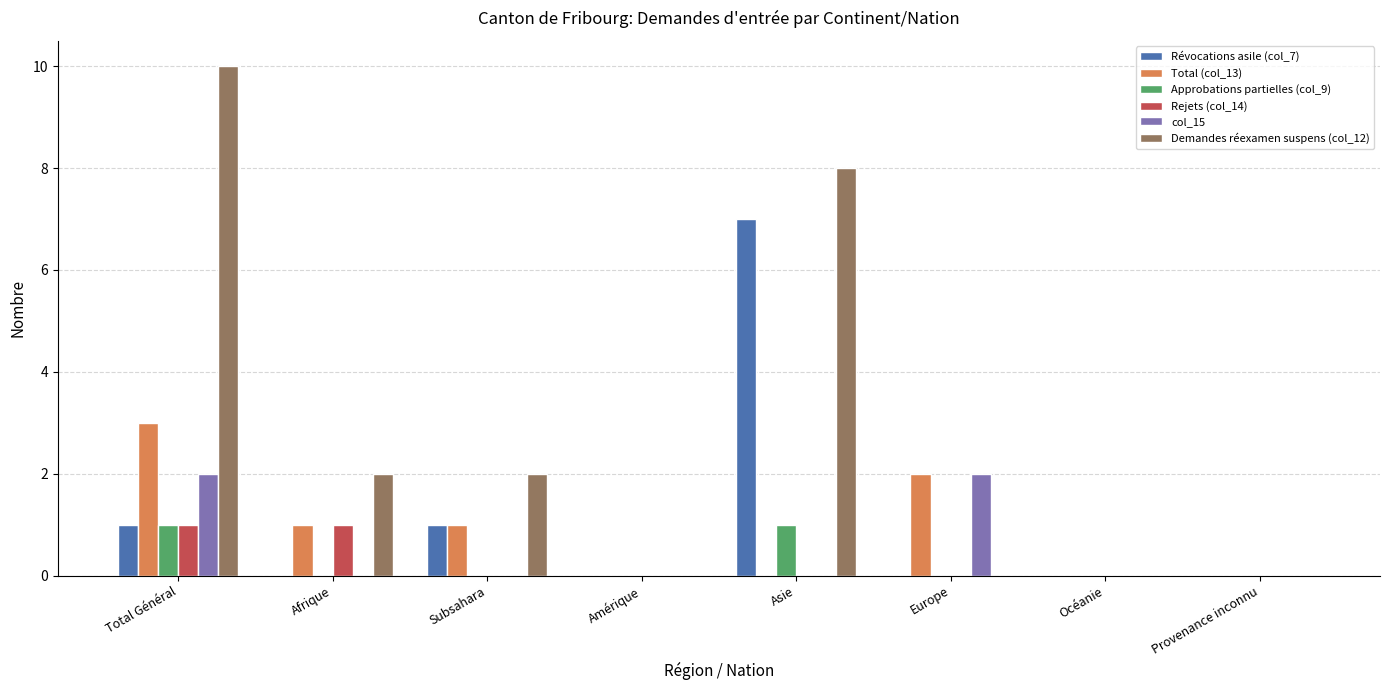

Which series has the largest total across all categories?

Demandes réexamen suspens (col_12)